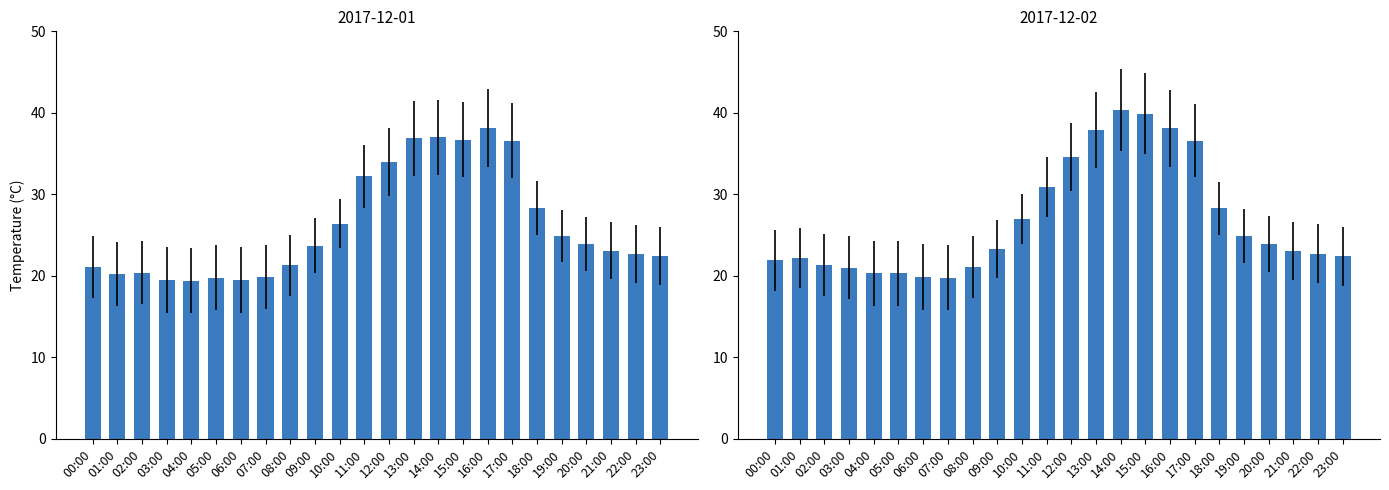

What is the spread (max minus min) of values at 13:00?

1.0